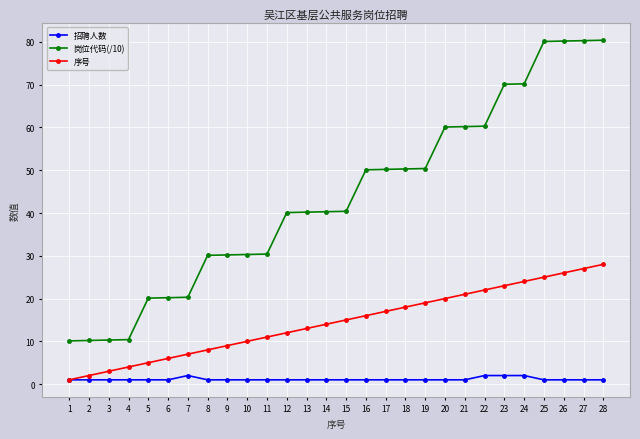

What is the total value across all series at 22?

84.3